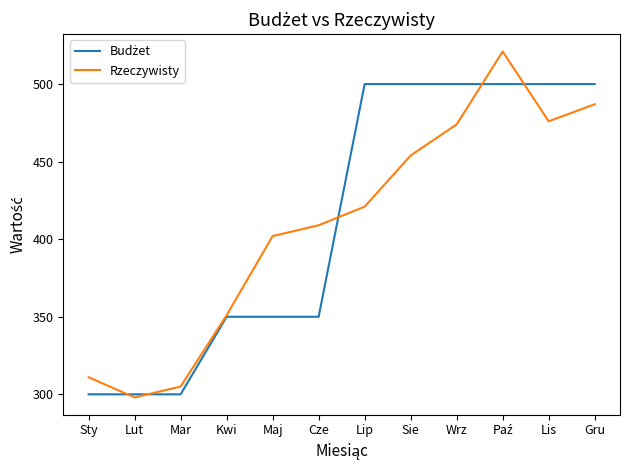

True or false: Rzeczywisty has a value of 454 at Sie.

True